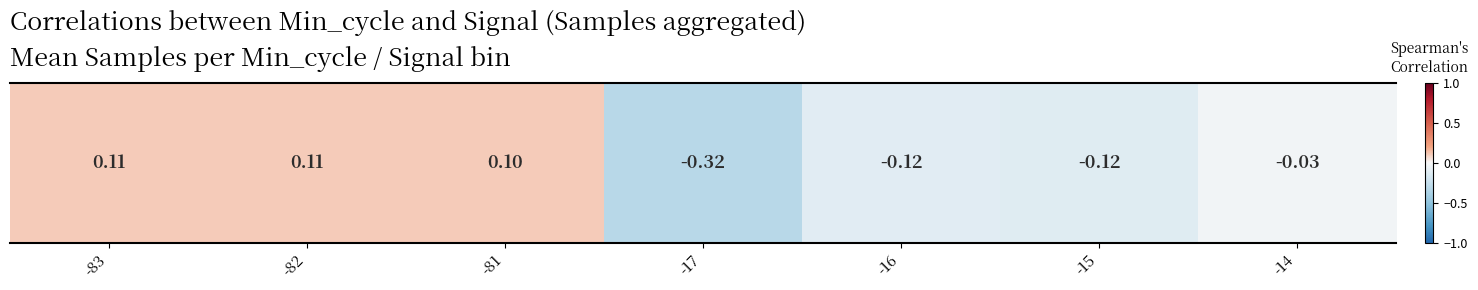

At which label does the data first exceed 0?

-83